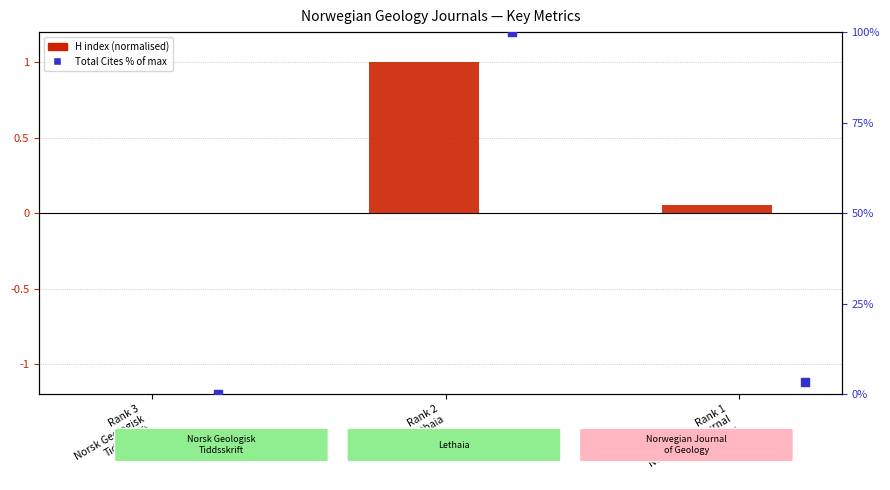

Which series has the largest total across all categories?

Total Cites % of max